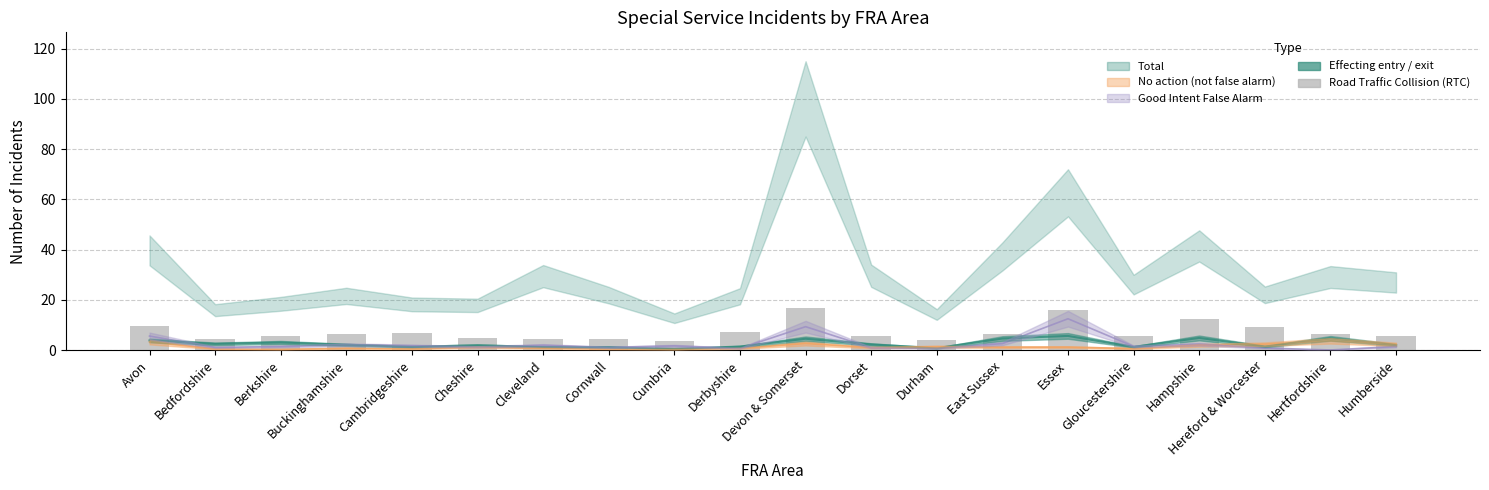

Between Gloucestershire and East Sussex, which is larger?

East Sussex